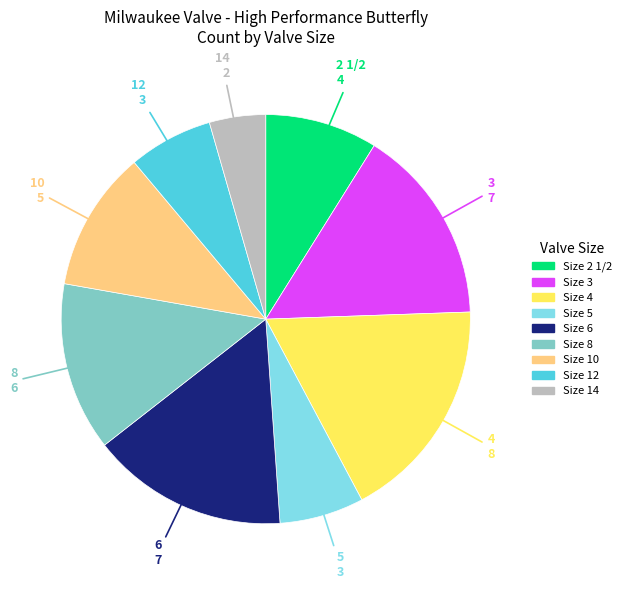

Does any single category account for the majority?

No